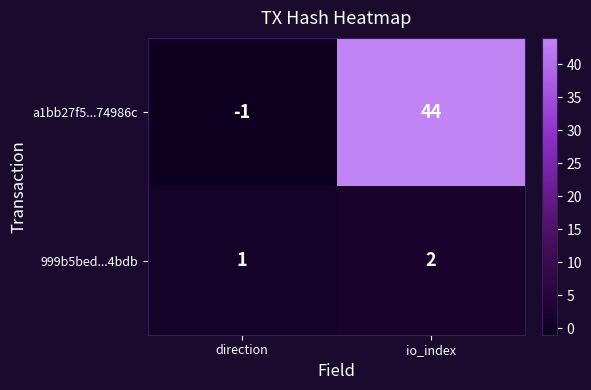

Which series has the largest range (max minus min)?

a1bb27f5...74986c